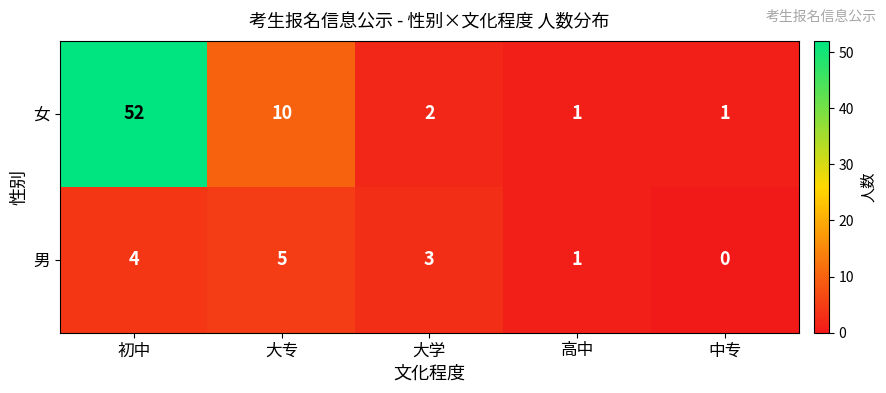

Reading right to left, extract all data points from this chart.

女: 中专=1	高中=1	大学=2	大专=10	初中=52
男: 中专=0	高中=1	大学=3	大专=5	初中=4